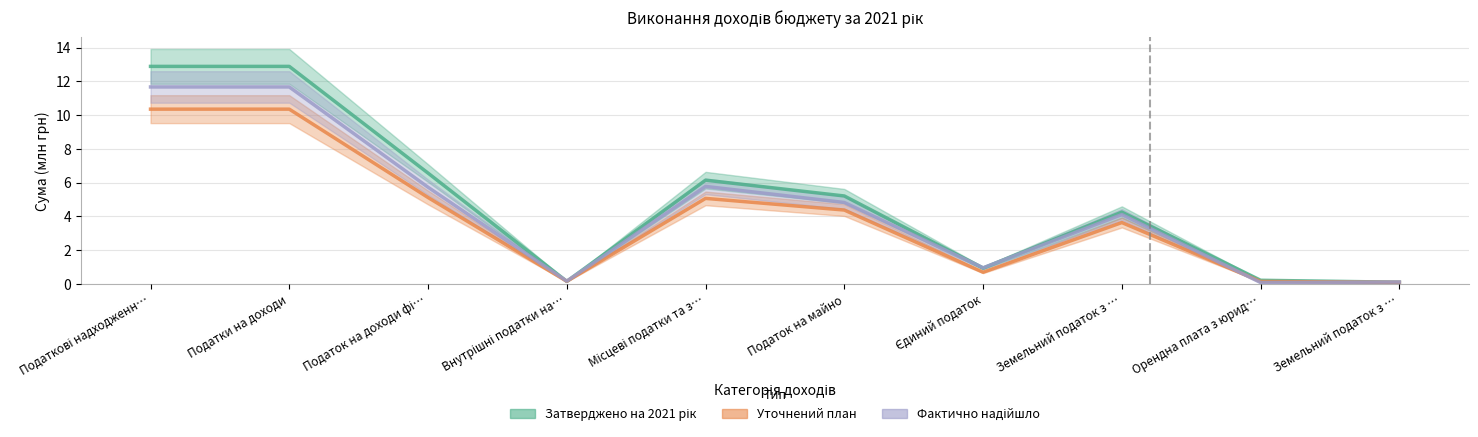

Reading left to right, transcribe all the data shown in this chart.

Затверджено на 2021 рік: 12.9	12.9	6.6	0.1	6.1	5.2	0.9	4.2	0.2	0.1
Уточнений план: 10.3	10.3	5.1	0.1	5.1	4.4	0.7	3.6	0.1	0.1
Фактично надійшло: 11.7	11.7	5.7	0.2	5.8	4.8	0.9	4.1	0.1	0.1